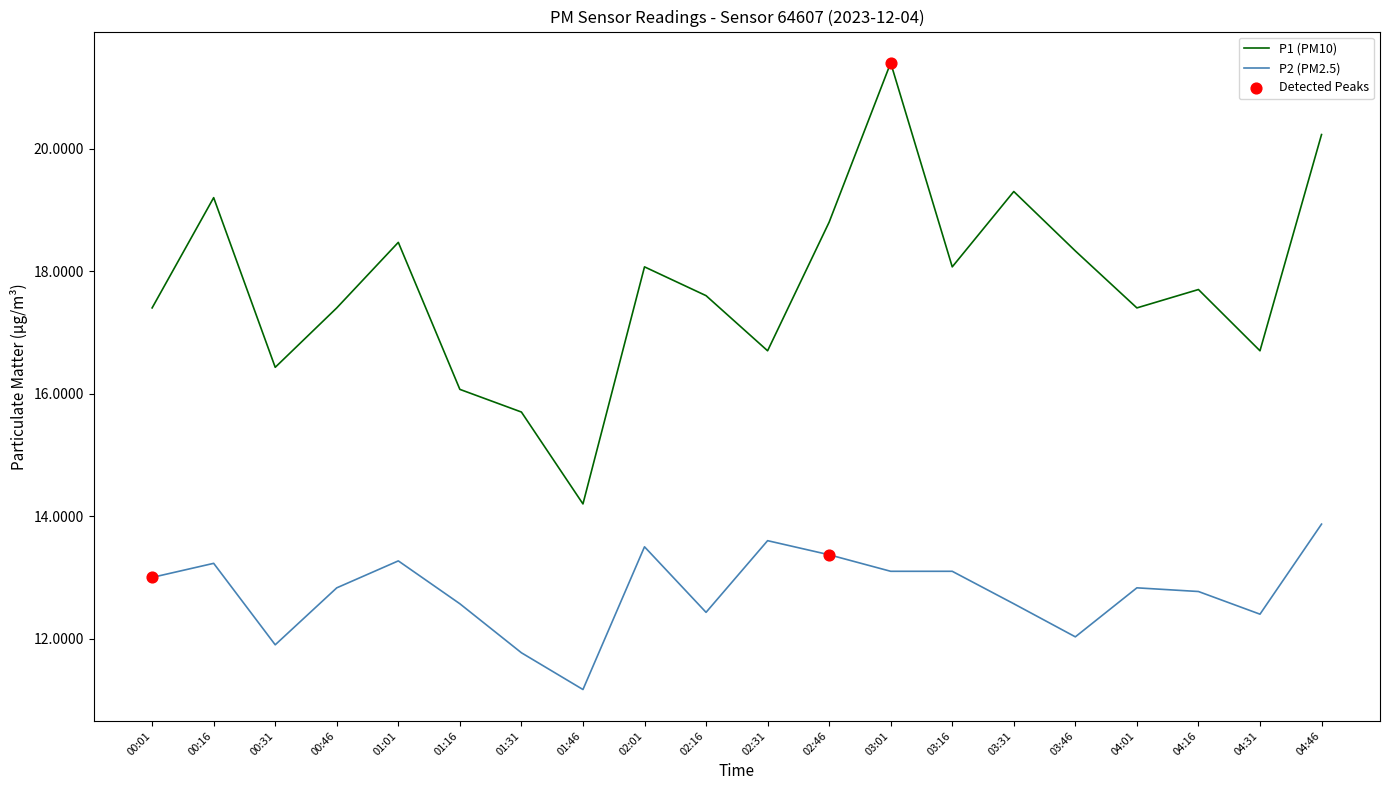

Which series changed the most between 01:16 and 02:01?

P1 (PM10)